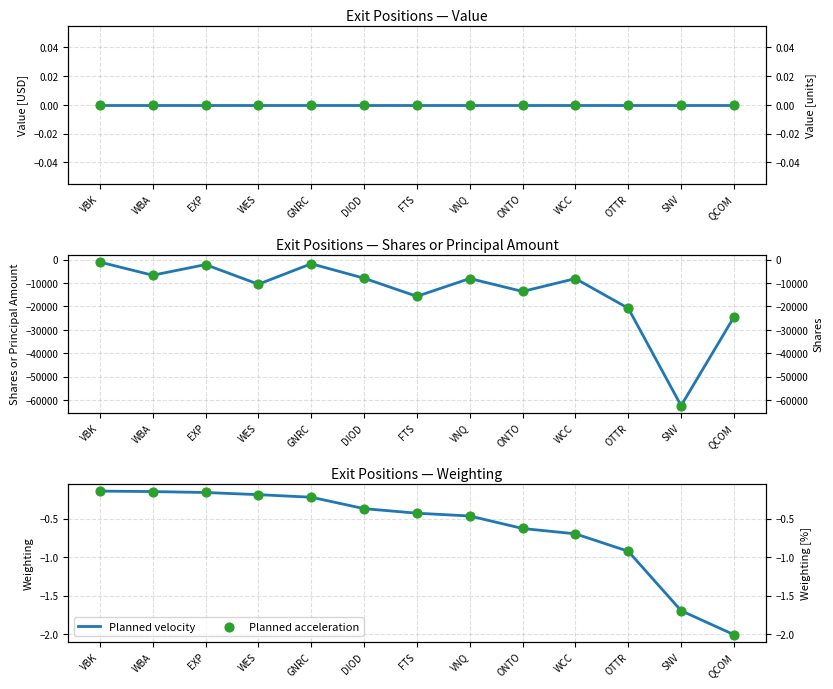

Which series contains the highest Y value?

Planned velocity